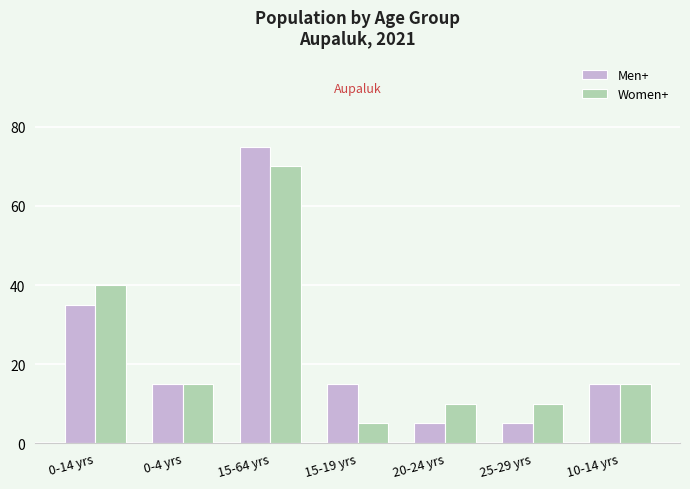

At which category is the sum across all series the highest?

15-64 yrs